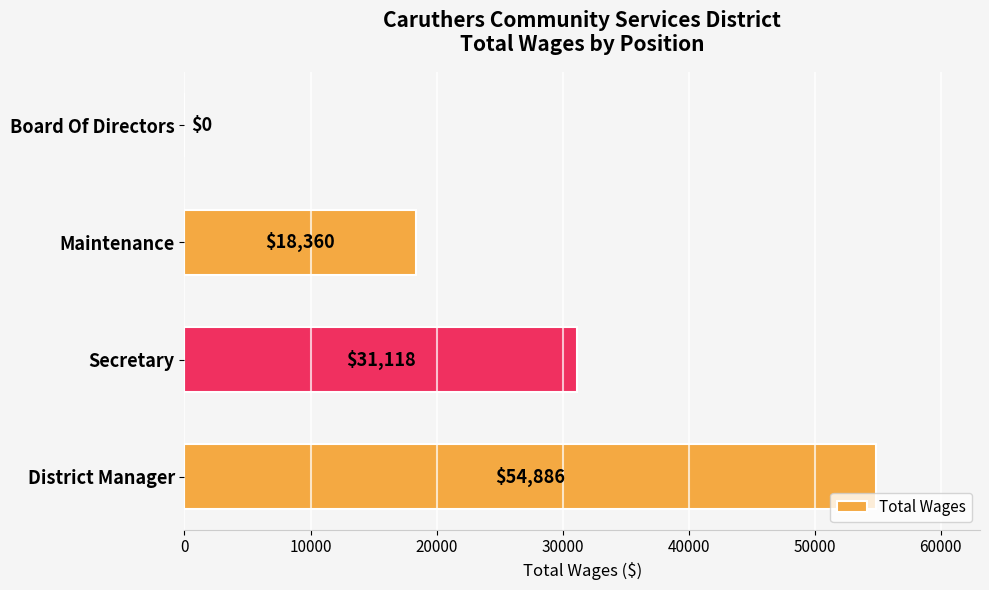

How many categories are shown in the chart?

4